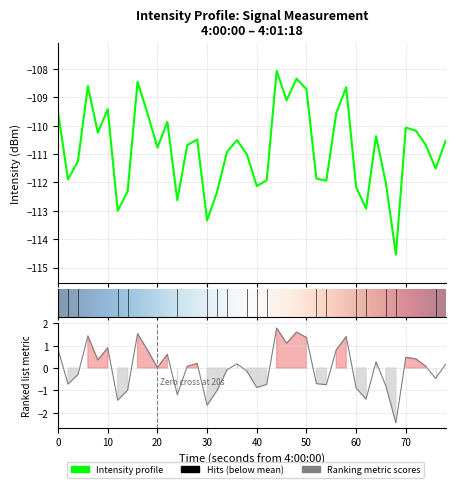

Count the number of values greater than 0.

22